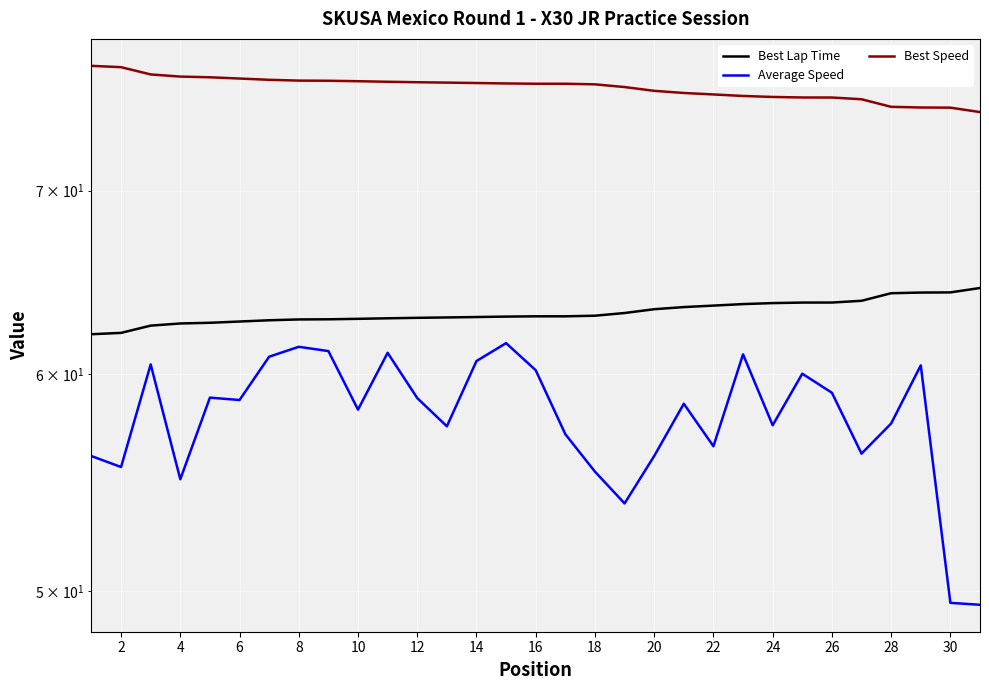

Which series has the largest total across all categories?

Best Speed